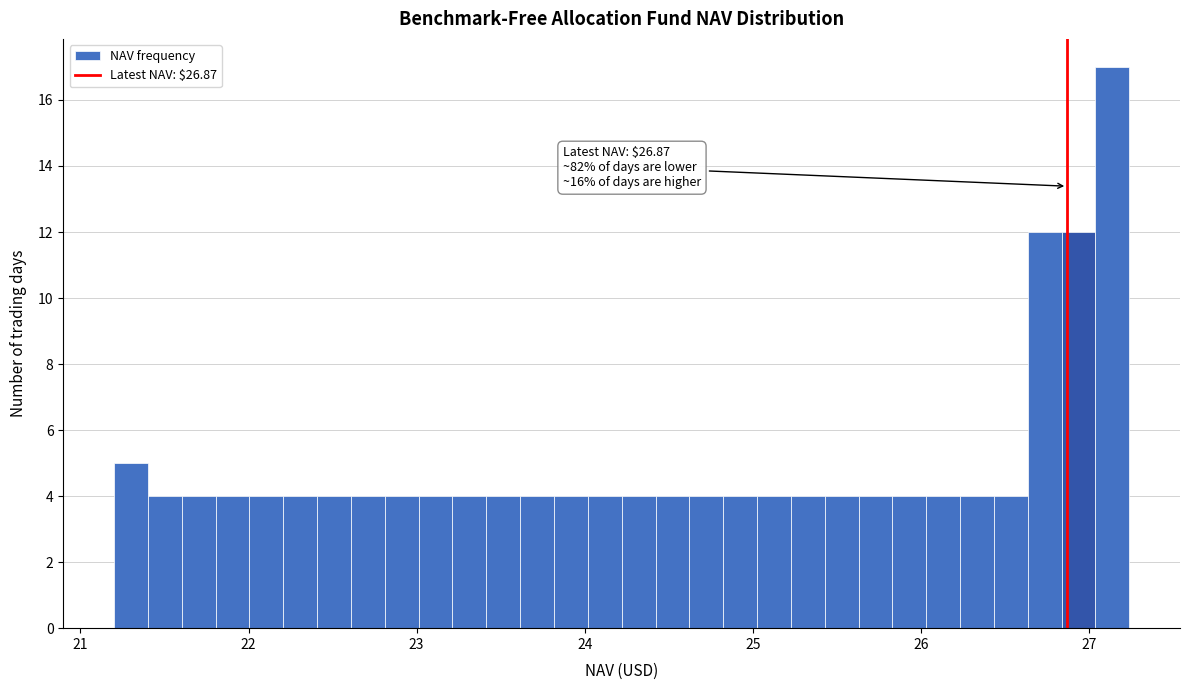

Around what value on the x-axis is the tallest bar? Give the approximate position of its centre, as read against the axis.

27.1